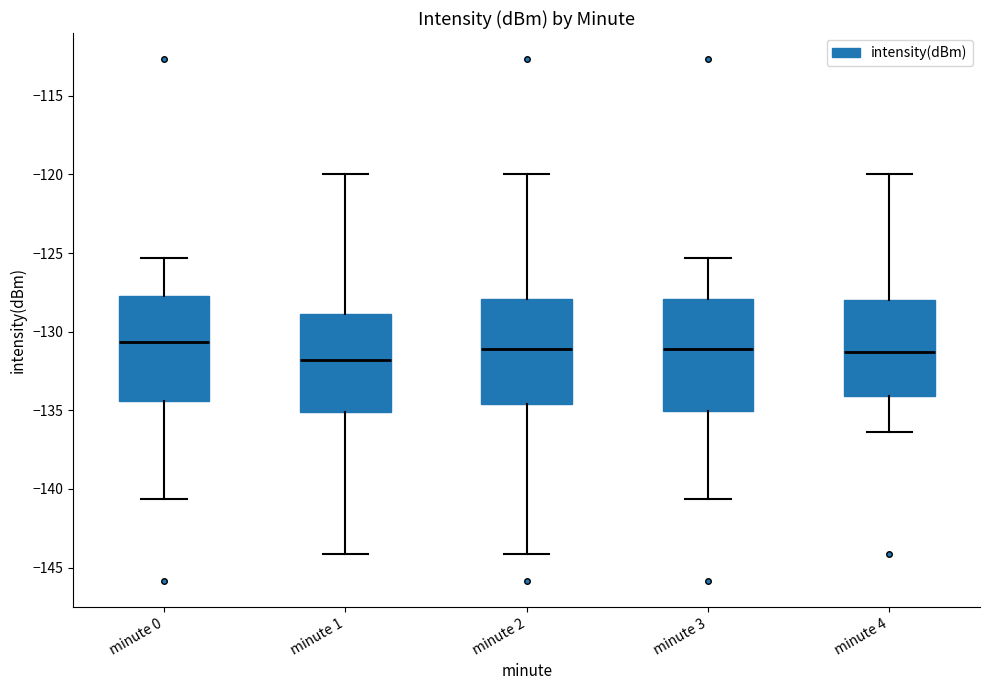

Reading left to right, read every box against the y-axis: the position of its median line, the range the box covers, and the ends of its whiskers. The values are not printed on the chart, so give them approximately, as read against the axis.

minute 0: median -130.5, box -134.5 to -127.5, whiskers -140.5 to -125.5
minute 1: median -132.0, box -135.0 to -129.0, whiskers -144.0 to -120.0
minute 2: median -131.0, box -134.5 to -128.0, whiskers -144.0 to -120.0
minute 3: median -131.0, box -135.0 to -128.0, whiskers -140.5 to -125.5
minute 4: median -131.5, box -134.0 to -128.0, whiskers -136.5 to -120.0